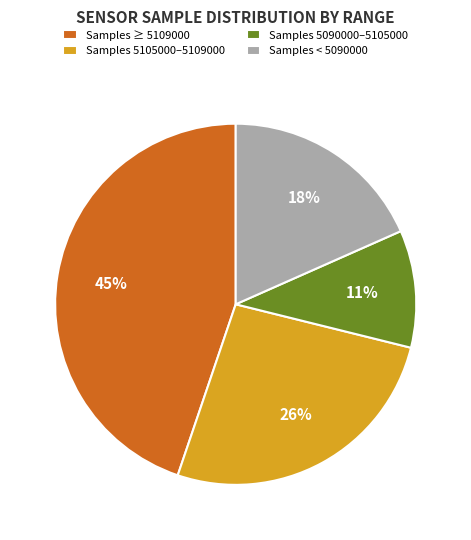

What is the largest slice in the pie chart?

Samples ≥ 5109000